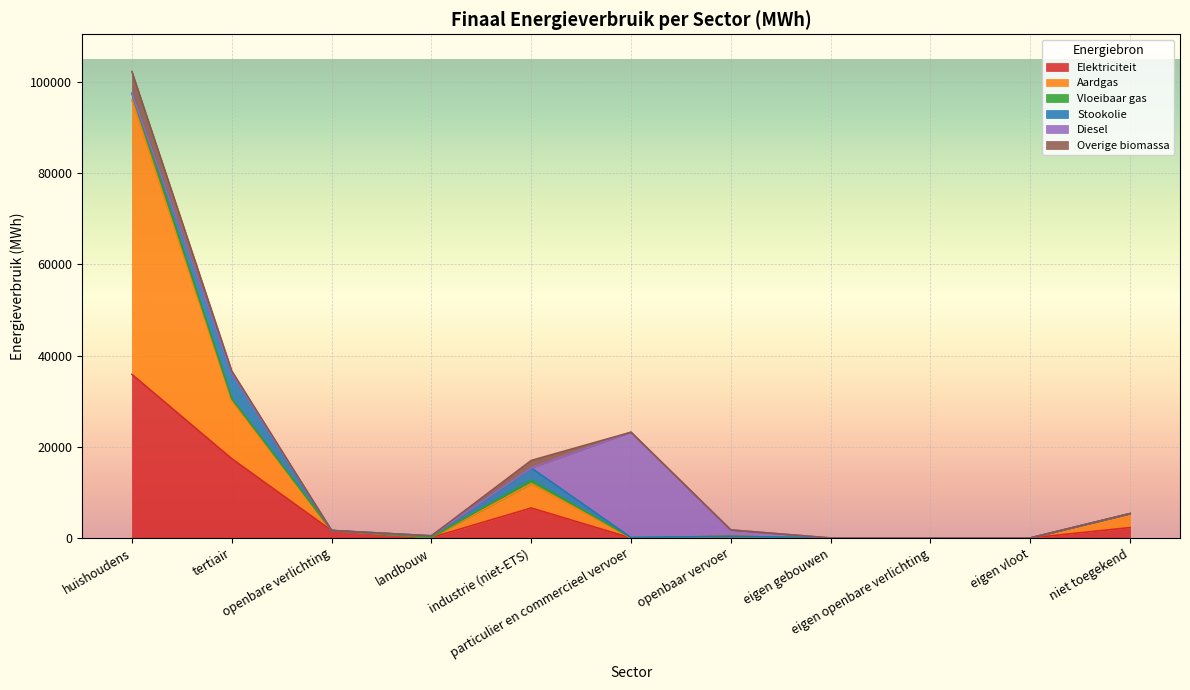

What is the maximum value shown in the chart?

60150.0